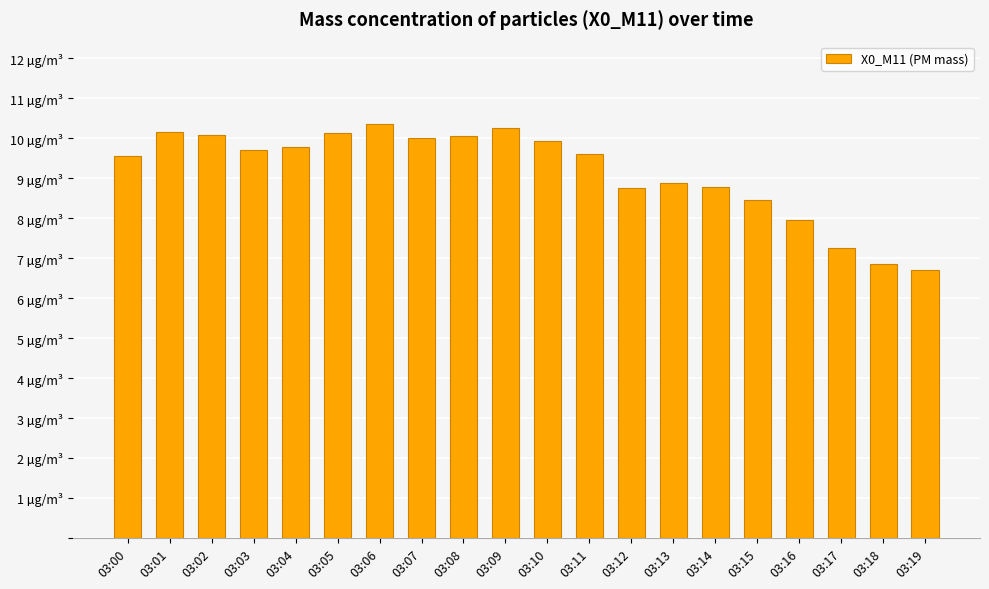

Does the chart contain stacked bars?

No